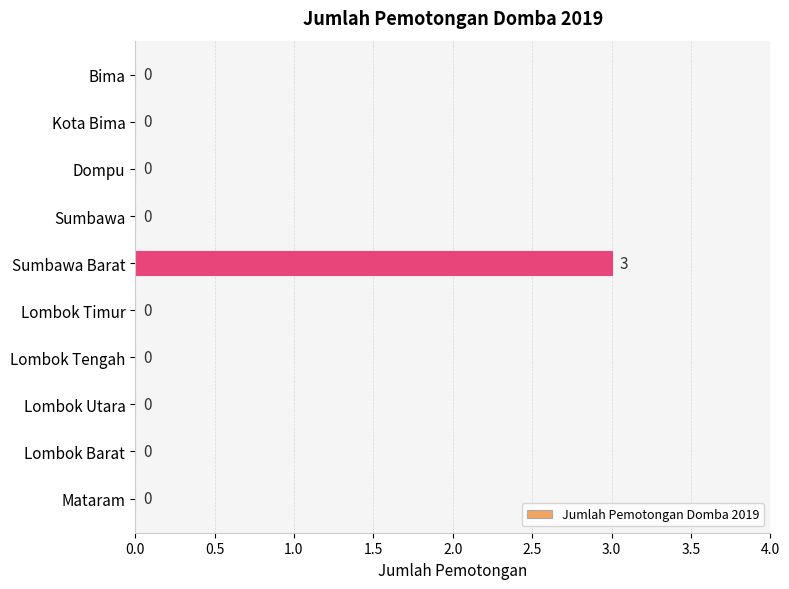

What is the sum of all values?

3